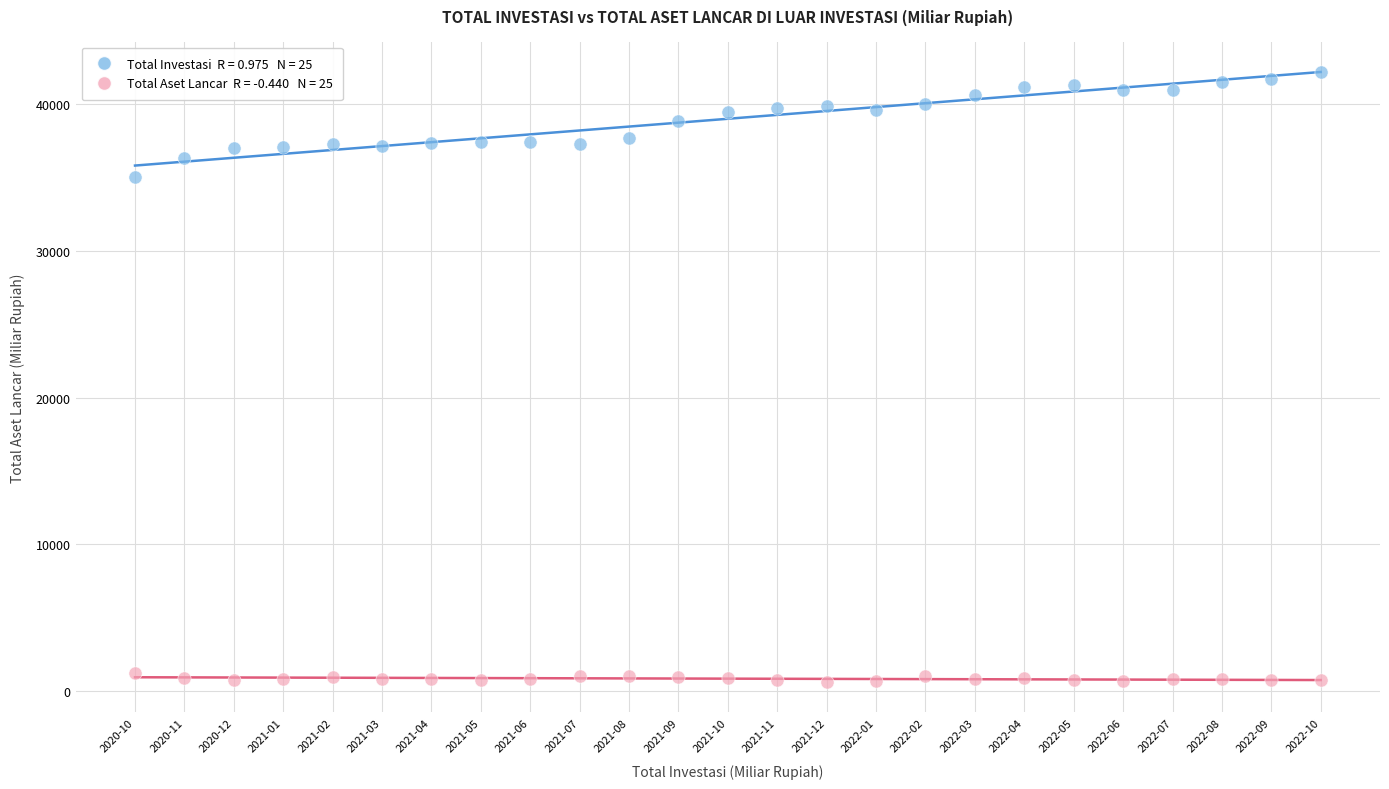

Across all data points, what is the range of Y values (max minus min)?

41510.4